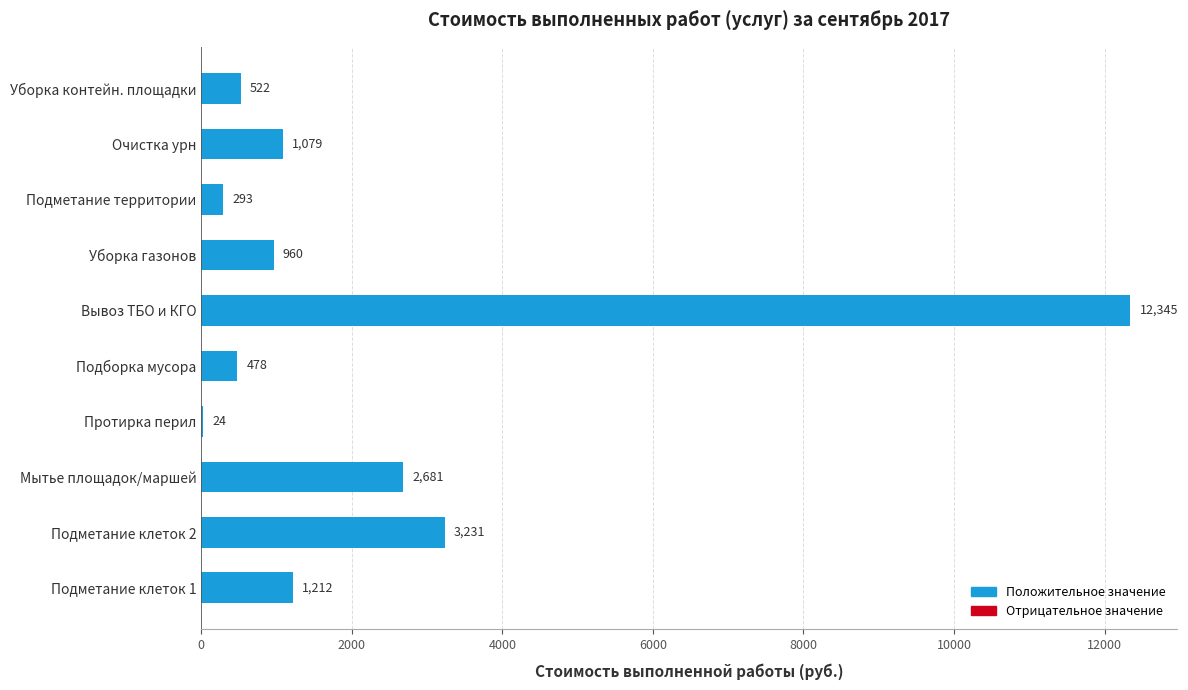

Where is the data nearest to the value 6184?

Подметание клеток 2